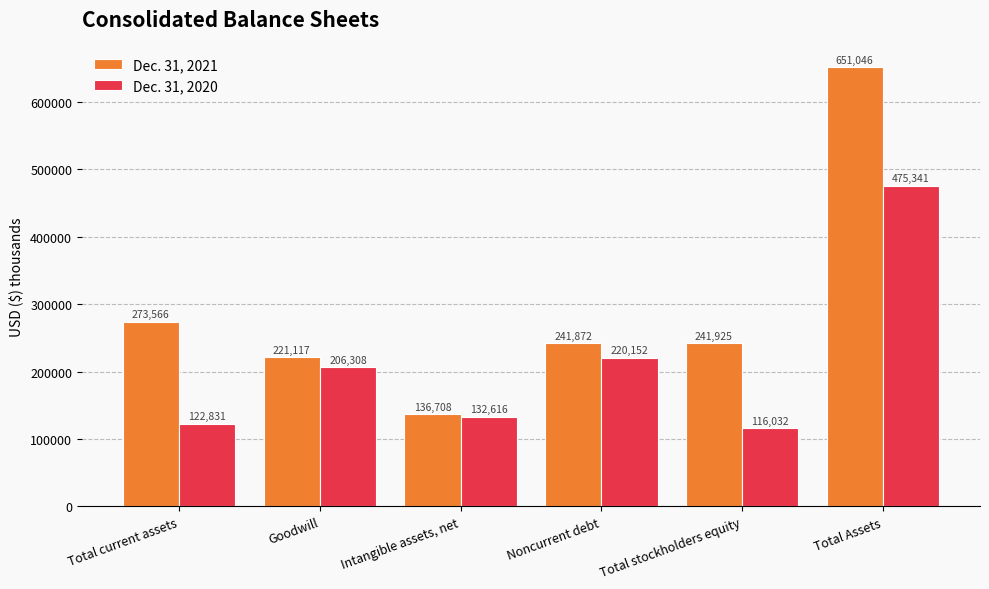

True or false: Dec. 31, 2021 has a value of 444731 at Total current assets.

False